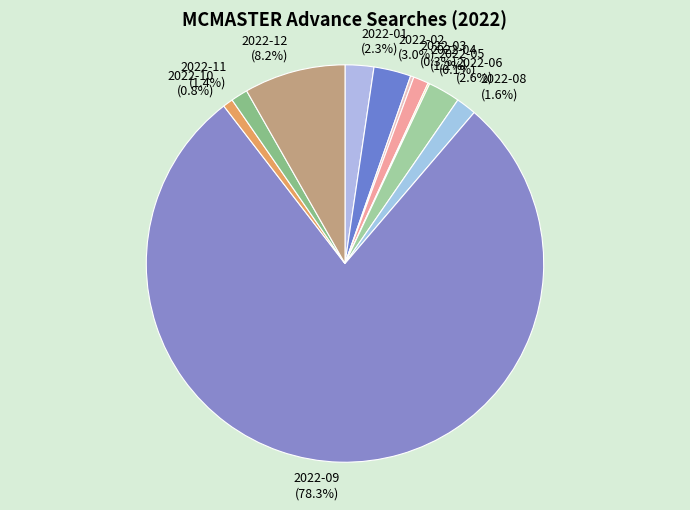

Which category has the biggest portion of the pie?

2022-09 (78.3%)